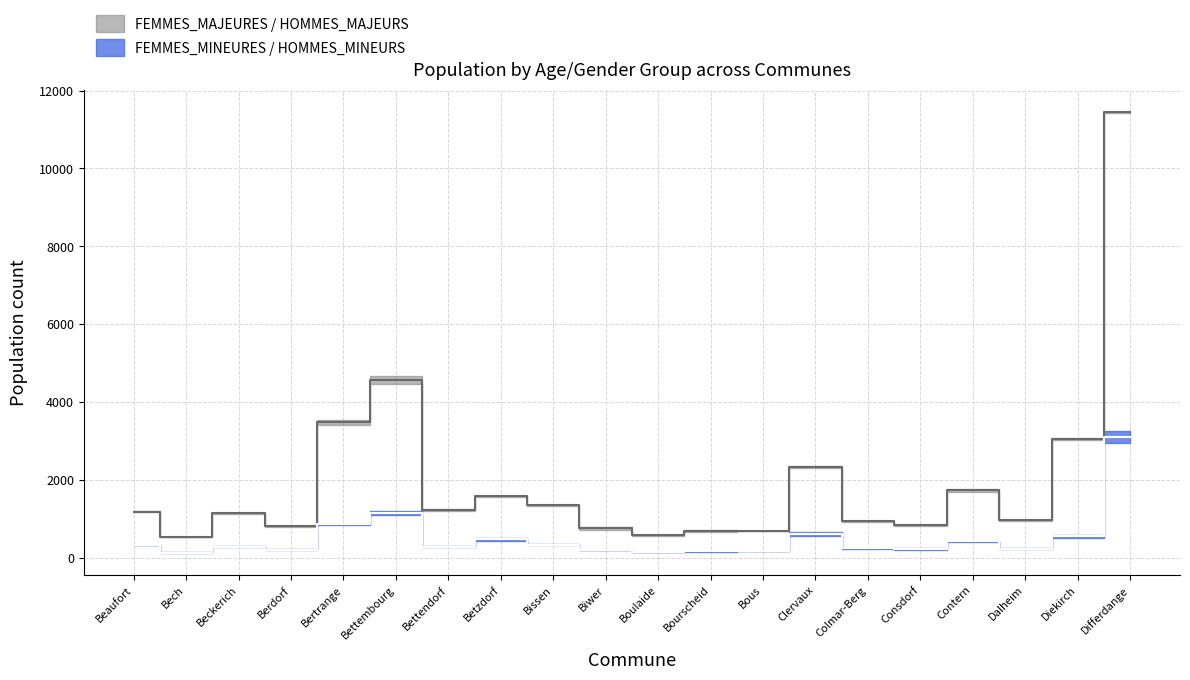

At which label does FEMMES_MAJEURES first exceed 1187?

Beaufort